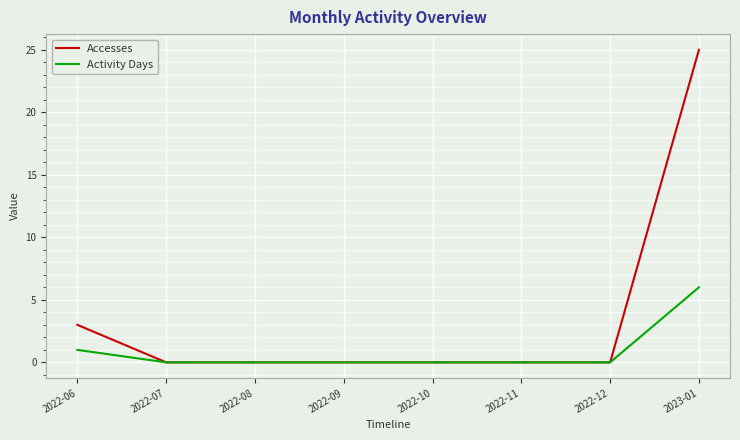

List the series in order of their peak value, highest first.

Accesses, Activity Days